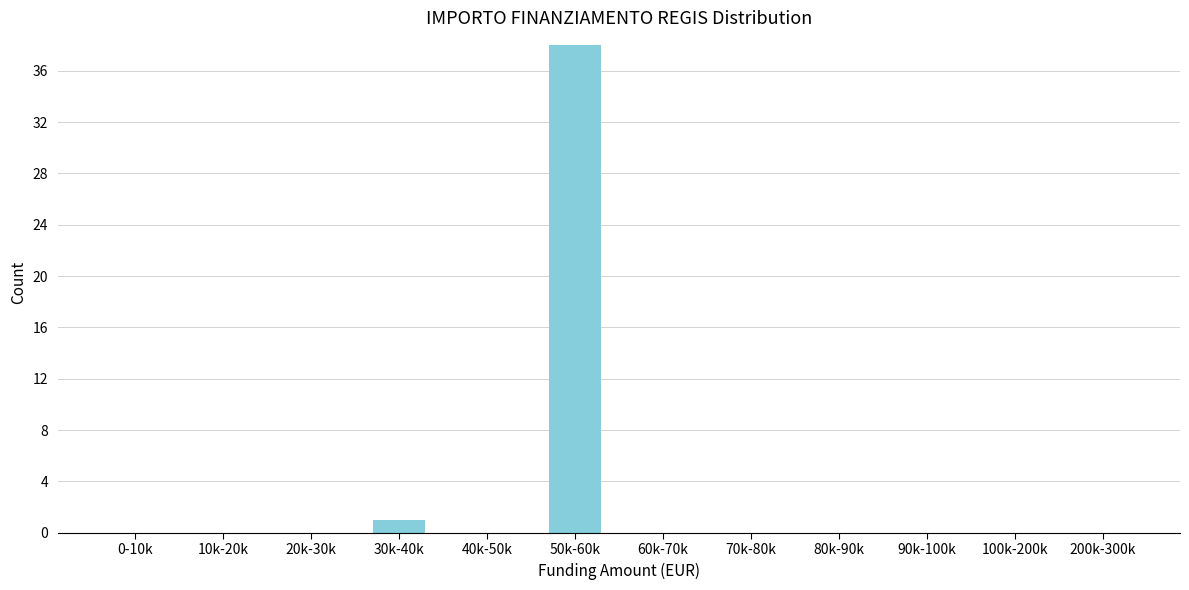

Reading right to left, transcribe all the data shown in this chart.

200k-300k=0	100k-200k=0	90k-100k=0	80k-90k=0	70k-80k=0	60k-70k=0	50k-60k=38	40k-50k=0	30k-40k=1	20k-30k=0	10k-20k=0	0-10k=0